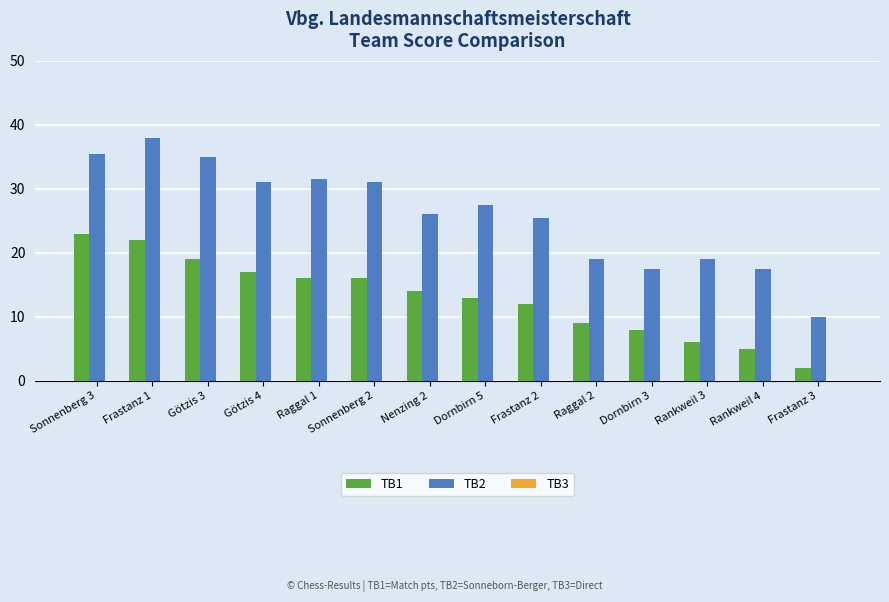

What is the sum of the TB2 values at Dornbirn 3 and Raggal 1?

49.0